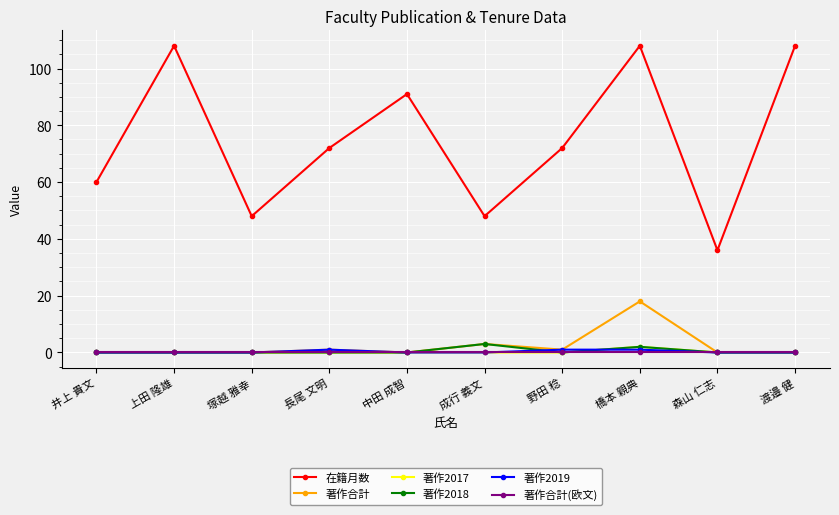

What are all the series names shown in the legend?

在籍月数, 著作合計, 著作2017, 著作2018, 著作2019, 著作合計(欧文)